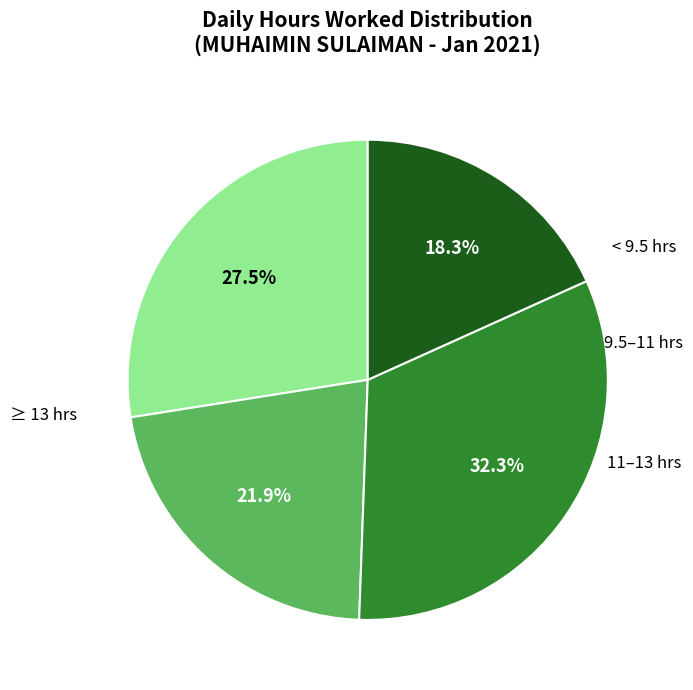

Does any single category account for the majority?

No